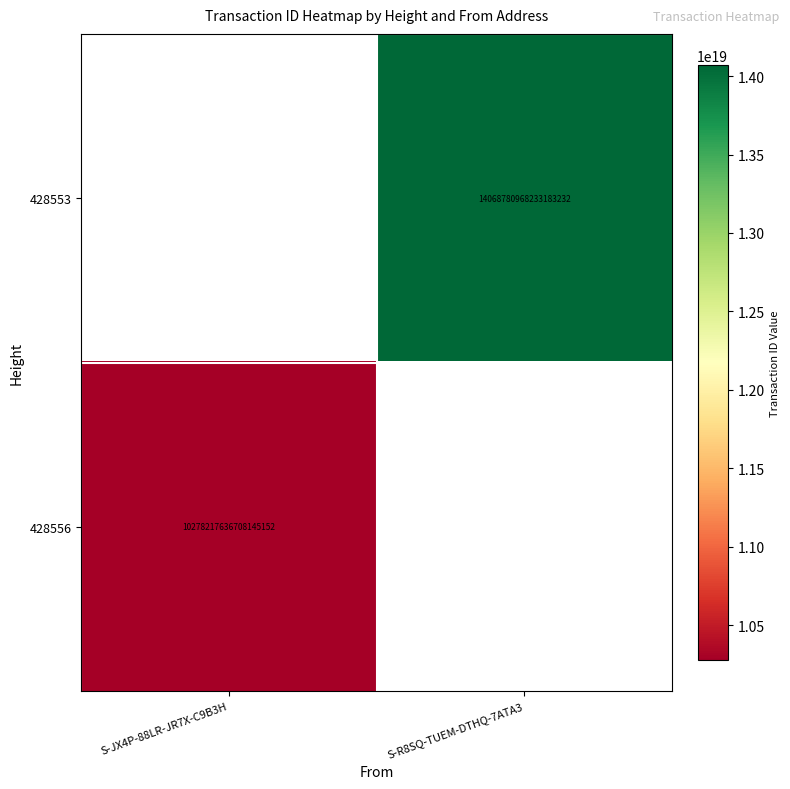

True or false: 428556 has a value of 10278217636708145152 at S-JX4P-88LR-JR7X-C9B3H.

True